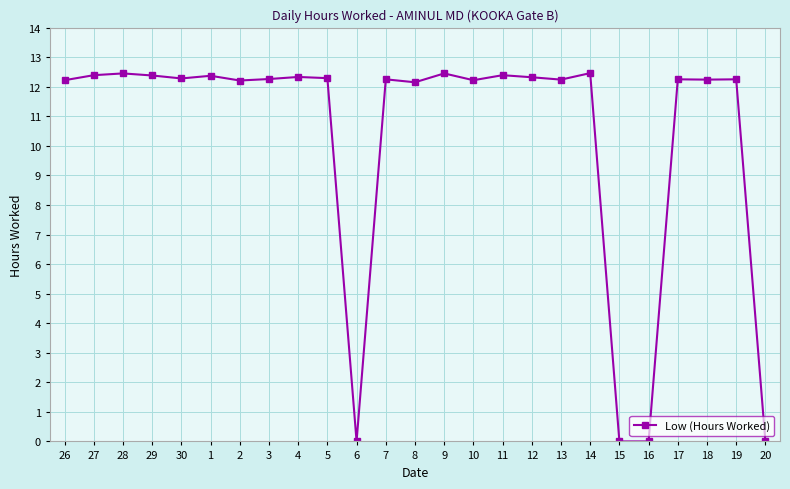

How many data points does each series have?

25